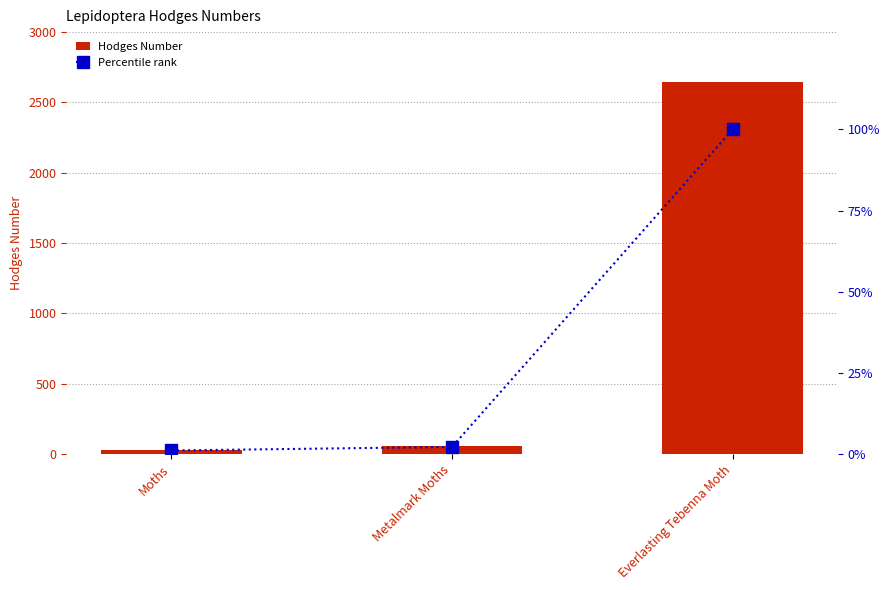

What is the label of the 1st bar from the left?

Moths